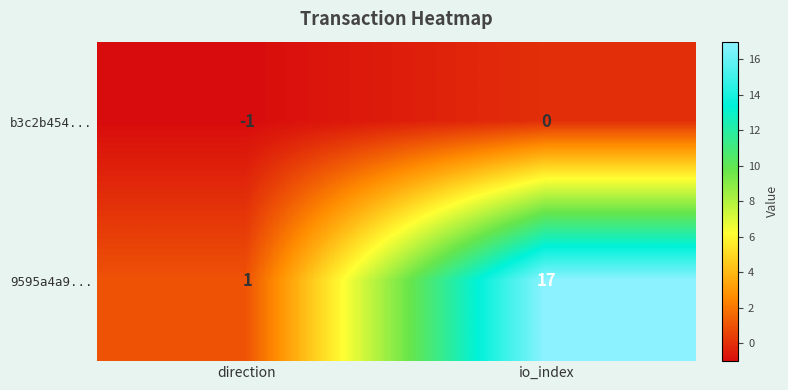

Rank the series by their maximum value, from highest to lowest.

9595a4a9..., b3c2b454...